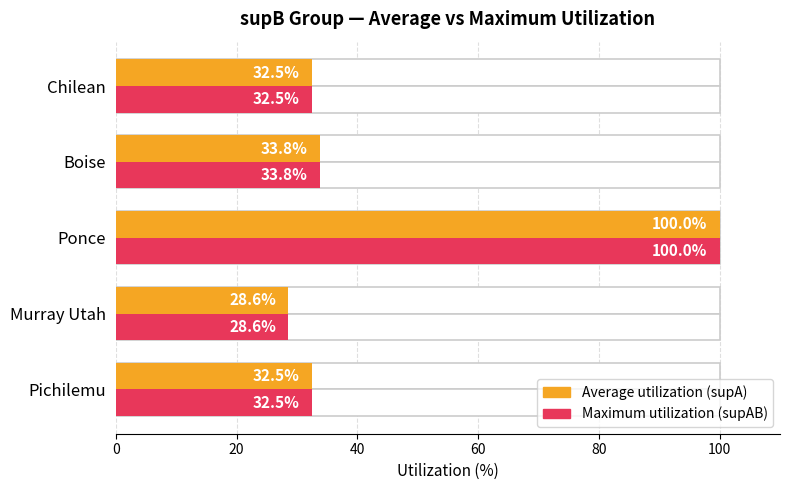

What is the difference between the maximum and minimum values in the Average utilization (supA) series?

71.4